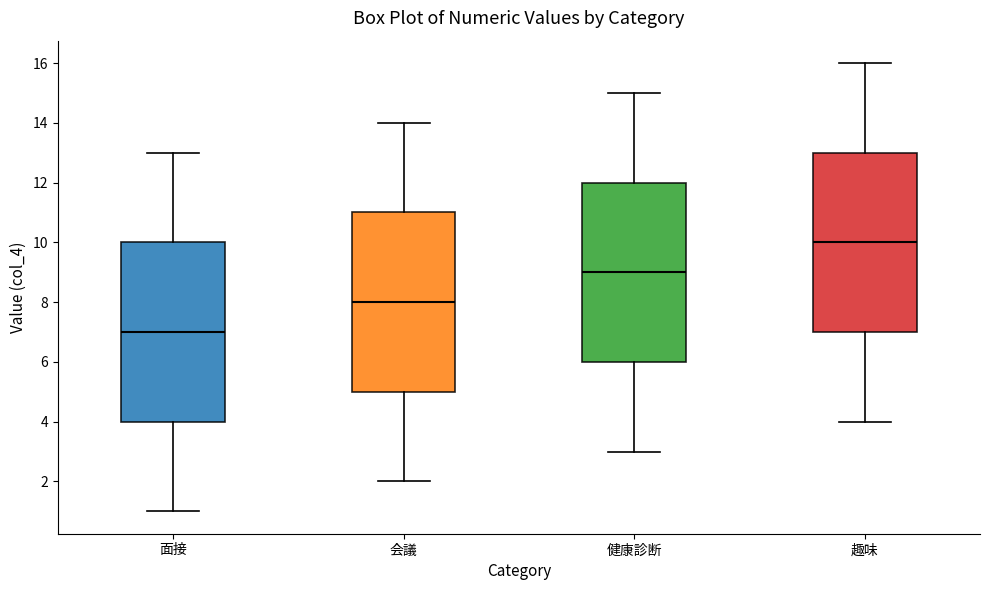

Where is the upper edge of the box for 趣味 on the y-axis? The values are not printed on the chart, so give them approximately, as read against the axis.

13